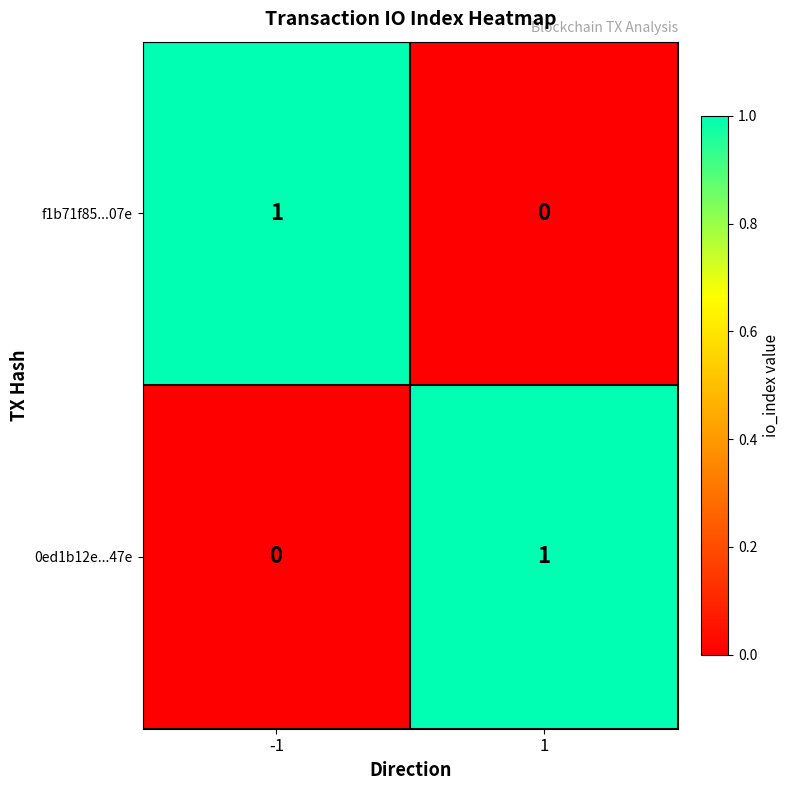

At how many categories does at least one series exceed 0?

2